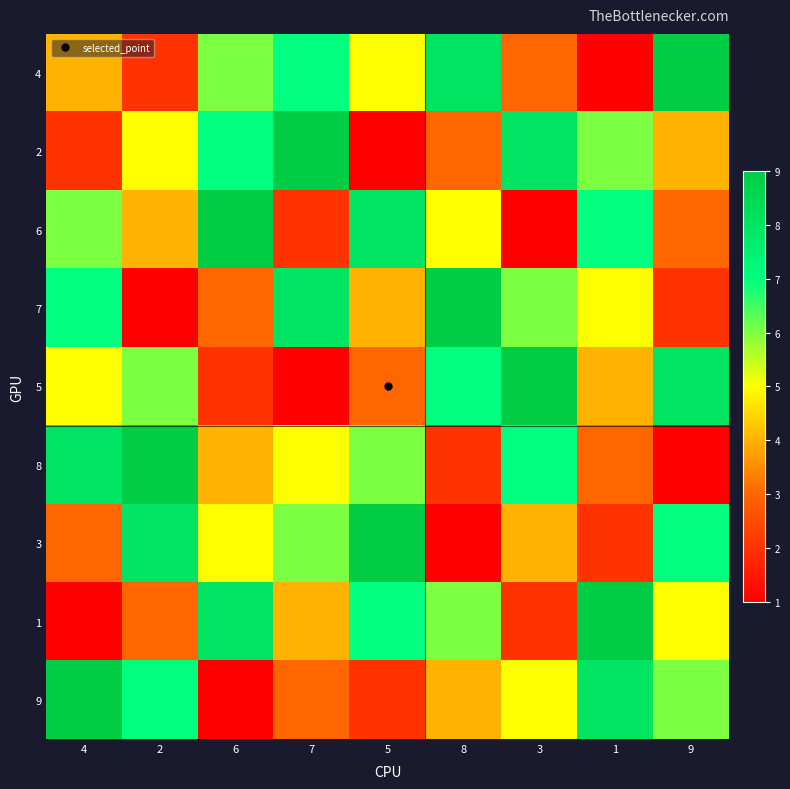

At which category is the sum across all series the highest?

4